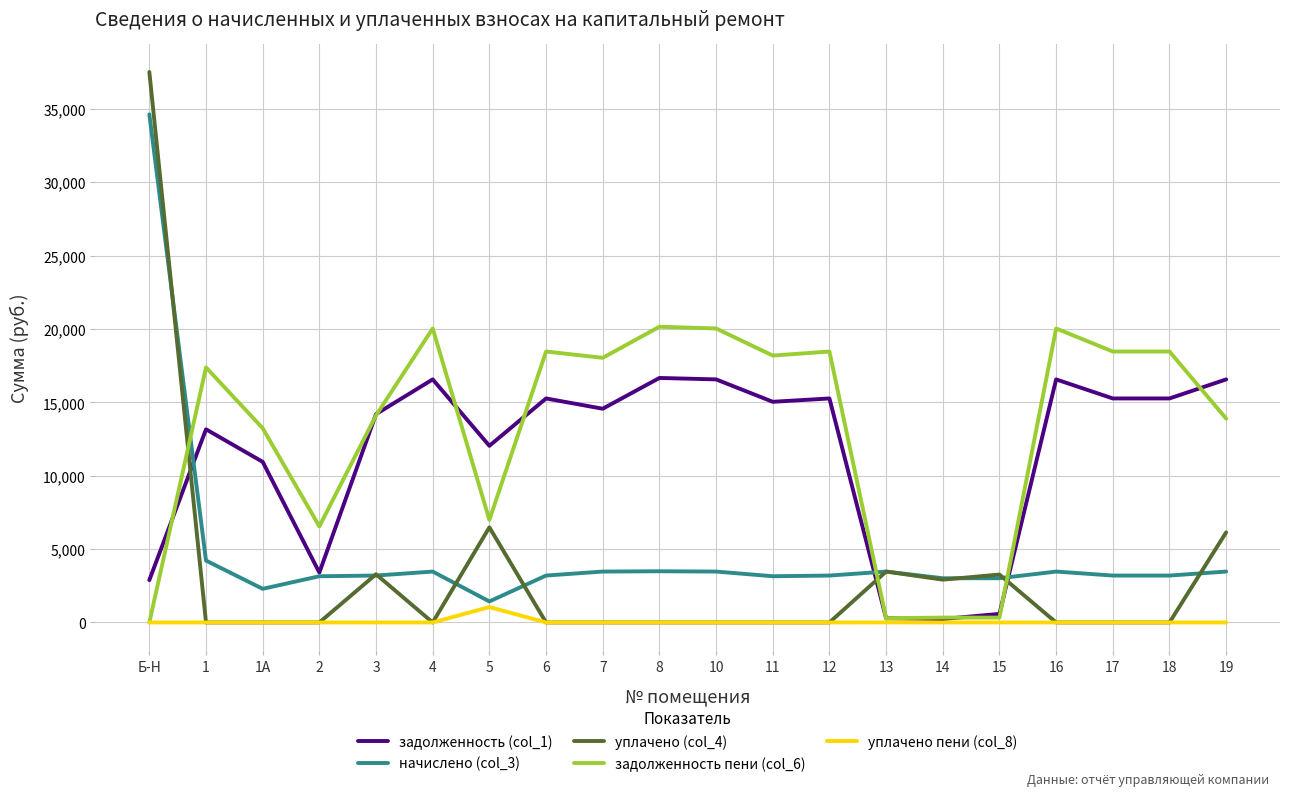

Which series has the largest total across all categories?

задолженность пени (col_6)